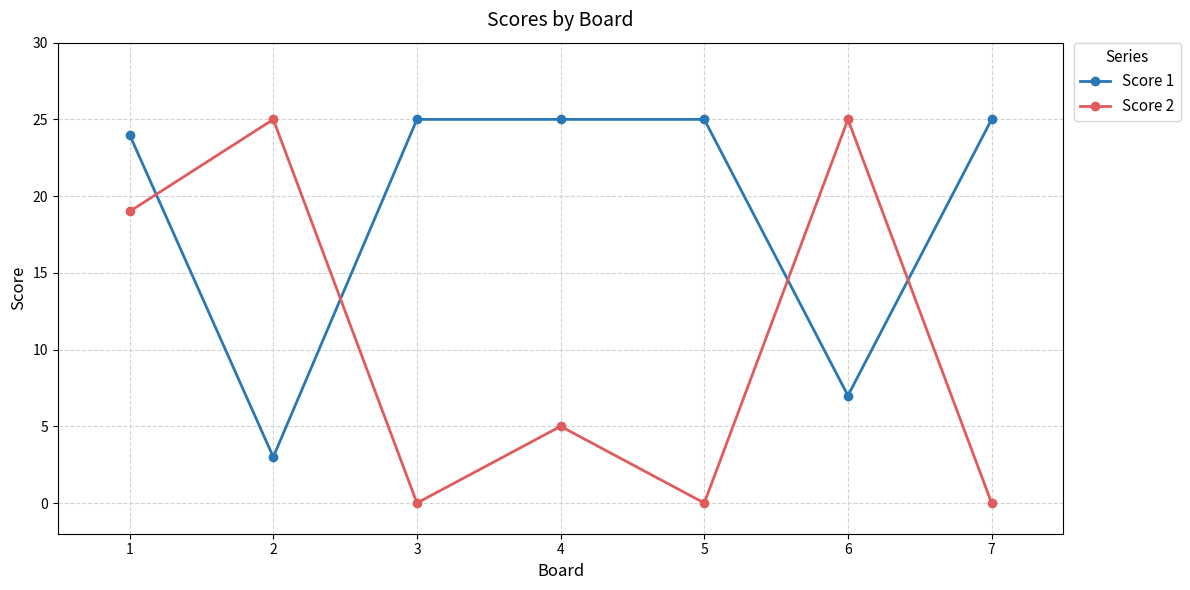

True or false: Score 2 and Score 1 intersect in this chart.

True